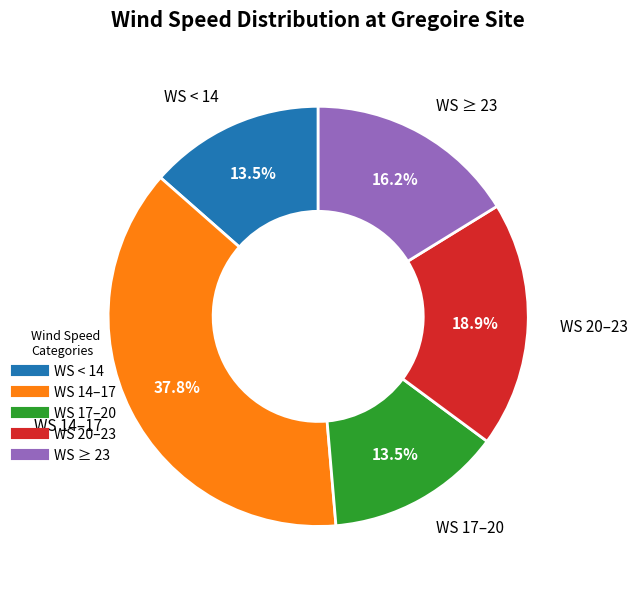

Does any single category account for the majority?

No